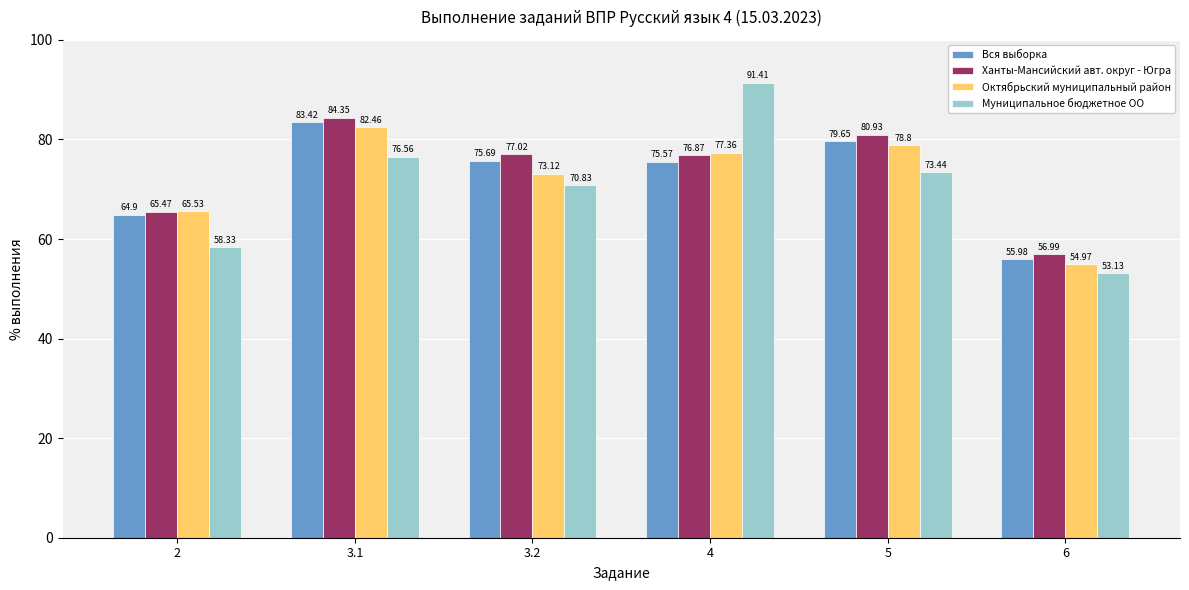

What value does the Октябрьский муниципальный район series have at 3.1?

82.5